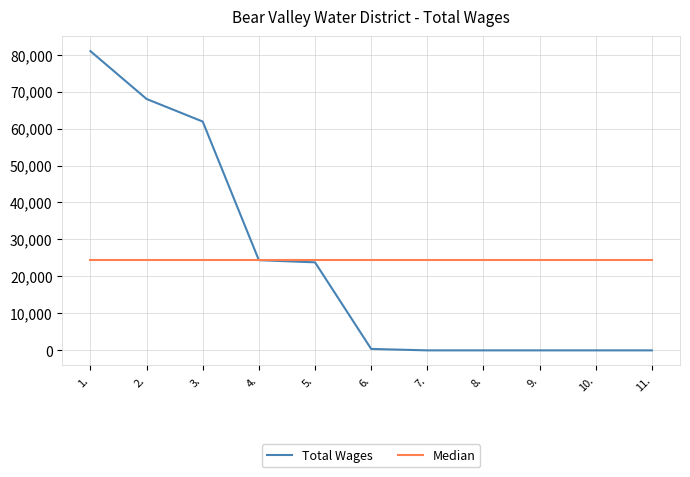

What is the greatest value displayed?

80937